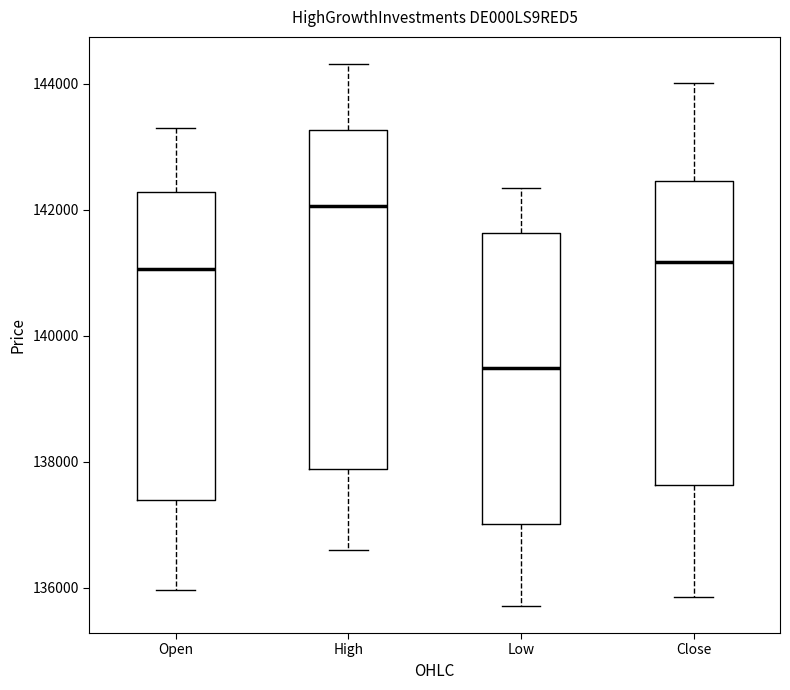

Where does the upper whisker of the box for Low end on the y-axis? The values are not printed on the chart, so give them approximately, as read against the axis.

142400